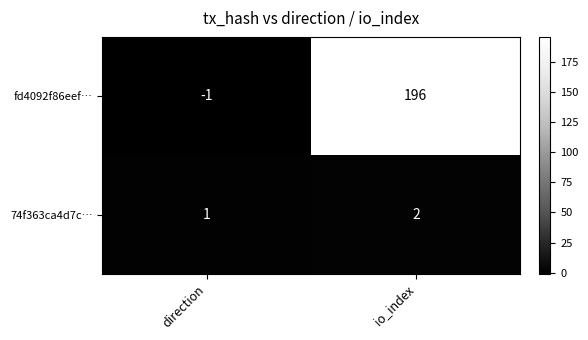

Which category has the highest value across all series?

io_index